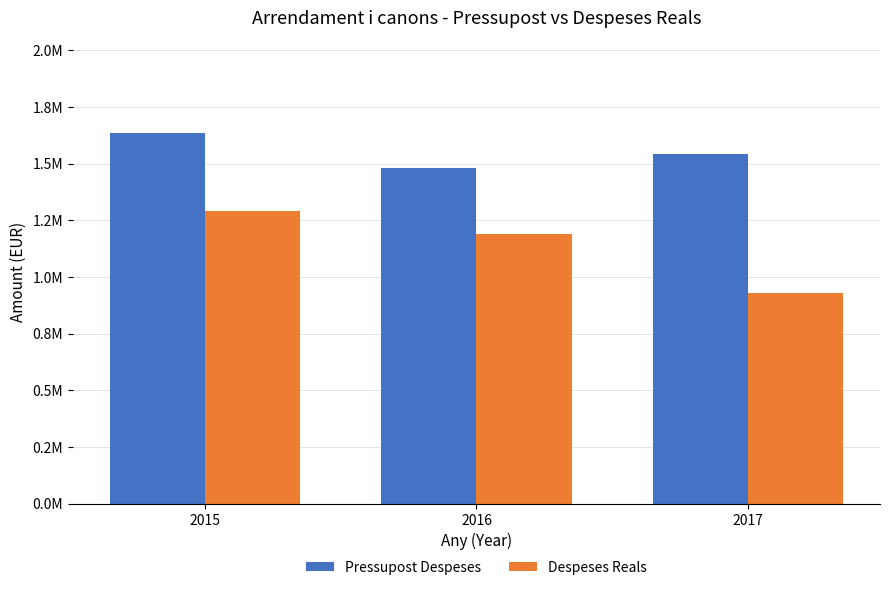

Does the chart contain any negative values?

No